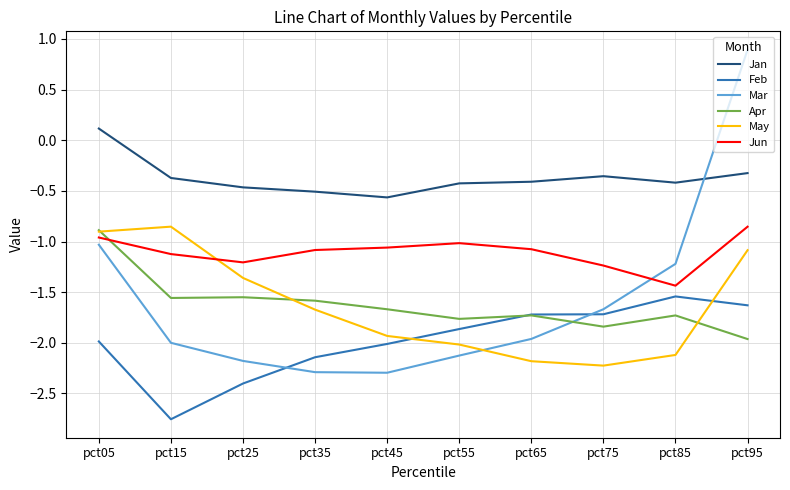

True or false: Apr and Mar intersect in this chart.

True